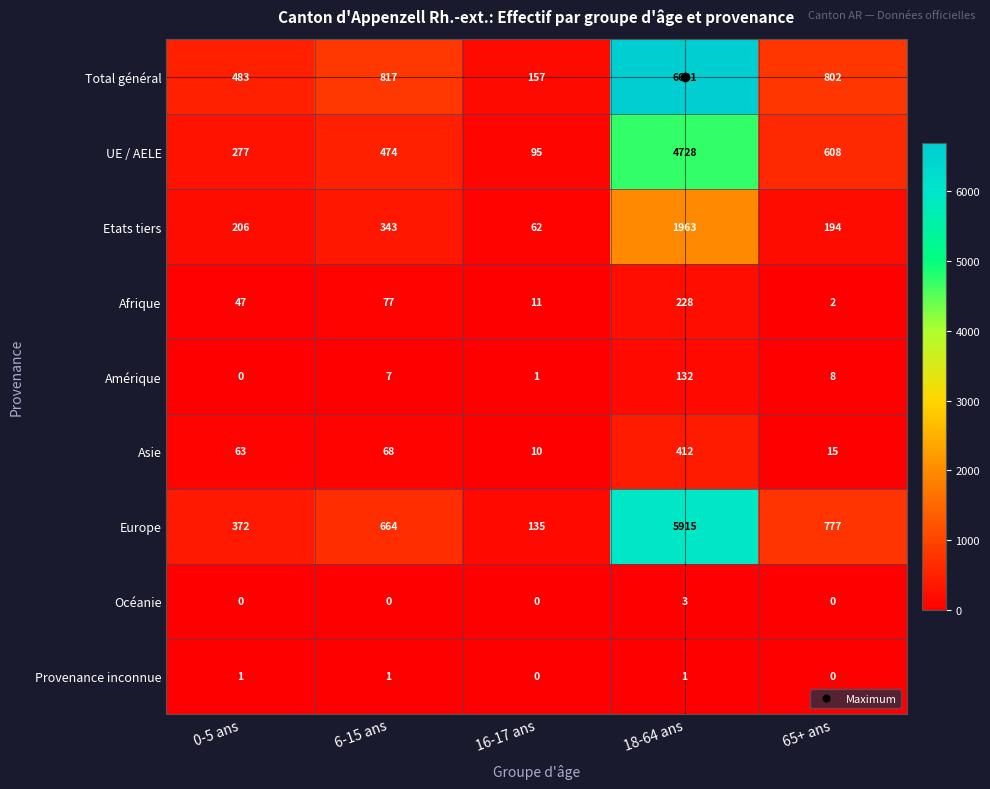

Which series has the widest spread of values?

Total général